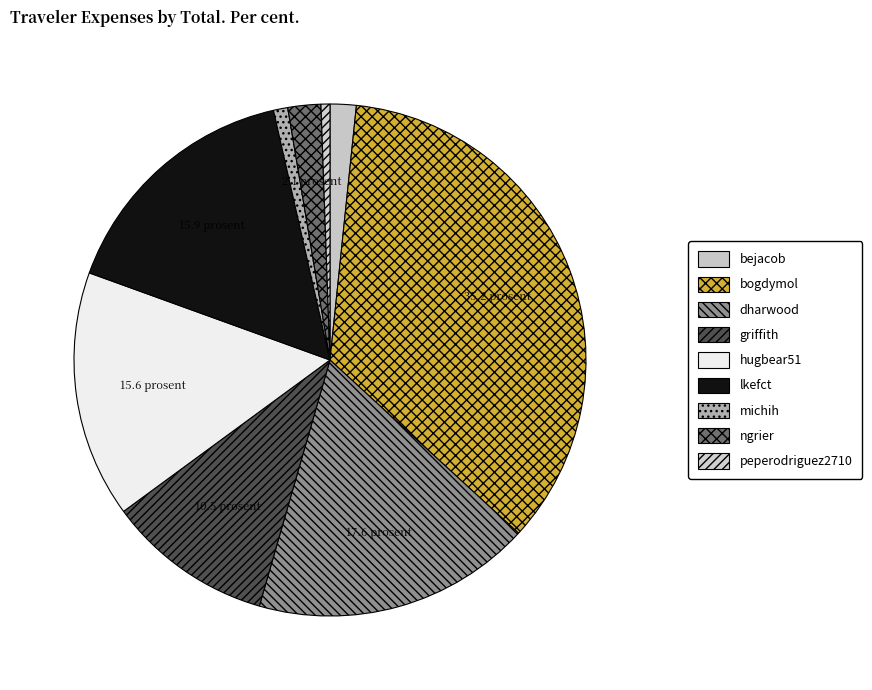

True or false: dharwood accounts for 28% of the total.

False